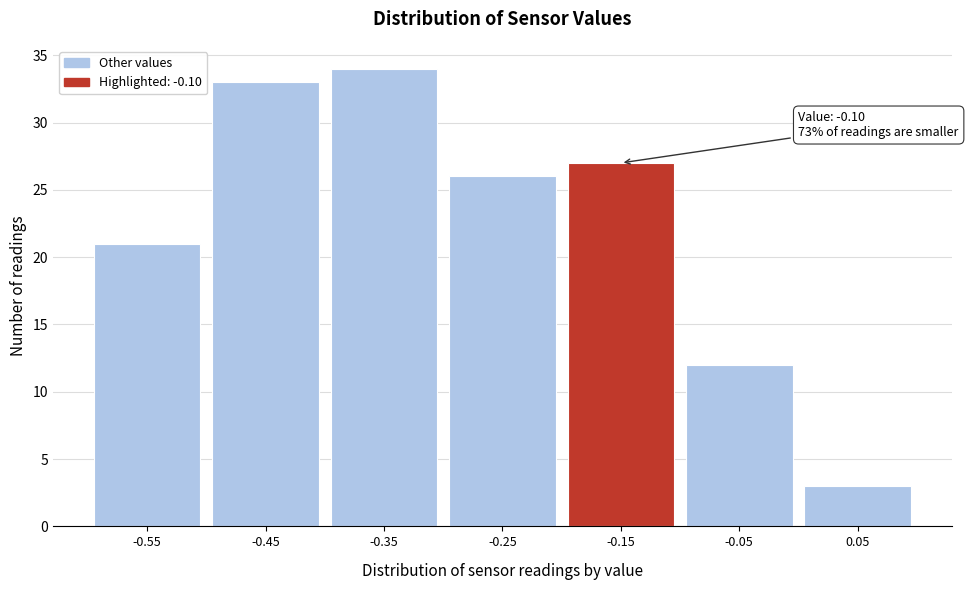

Reading left to right, extract all data points from this chart.

21	33	34	26	27	12	3